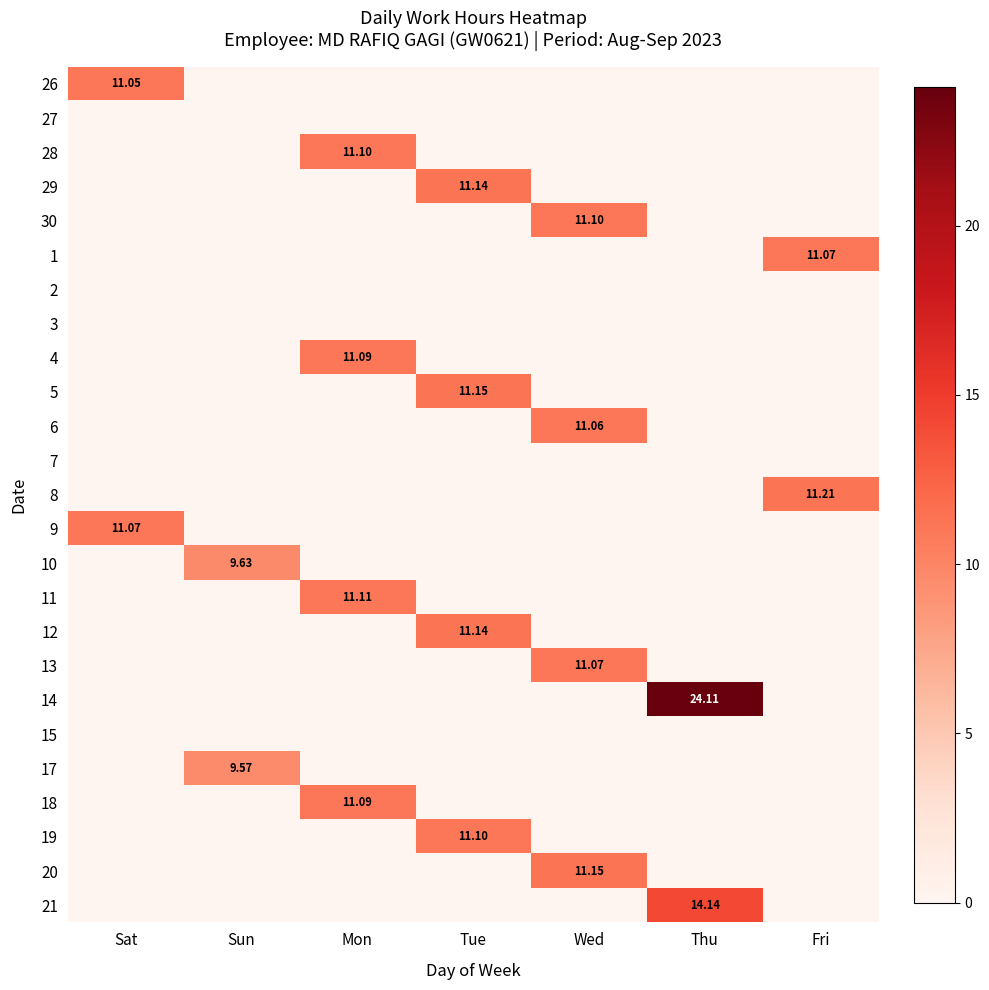

What is the difference between the highest and lowest values at Sat?

11.1